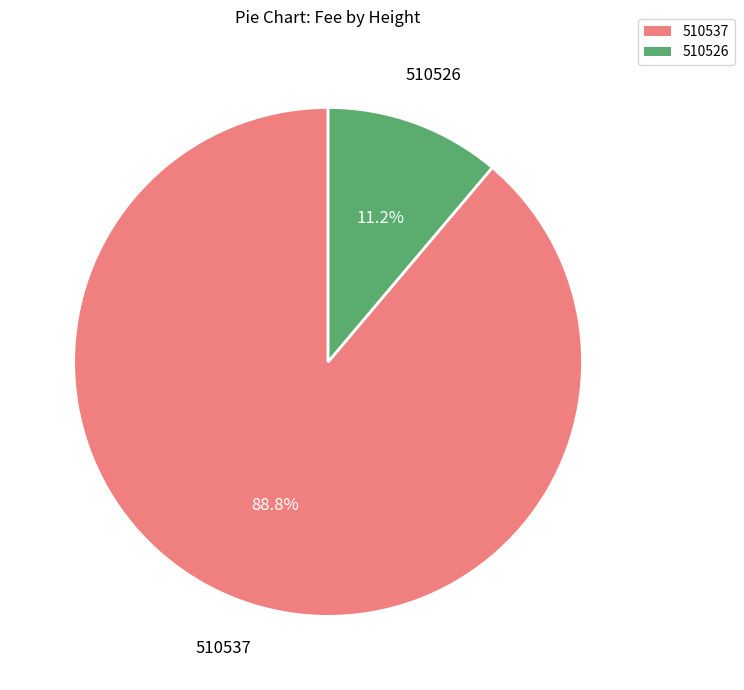

Is it true that 510526 is 11% of the pie?

True